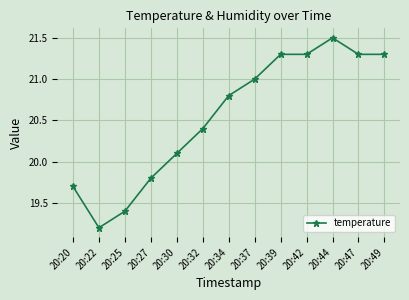

At which label is the value closest to 20?

20:30